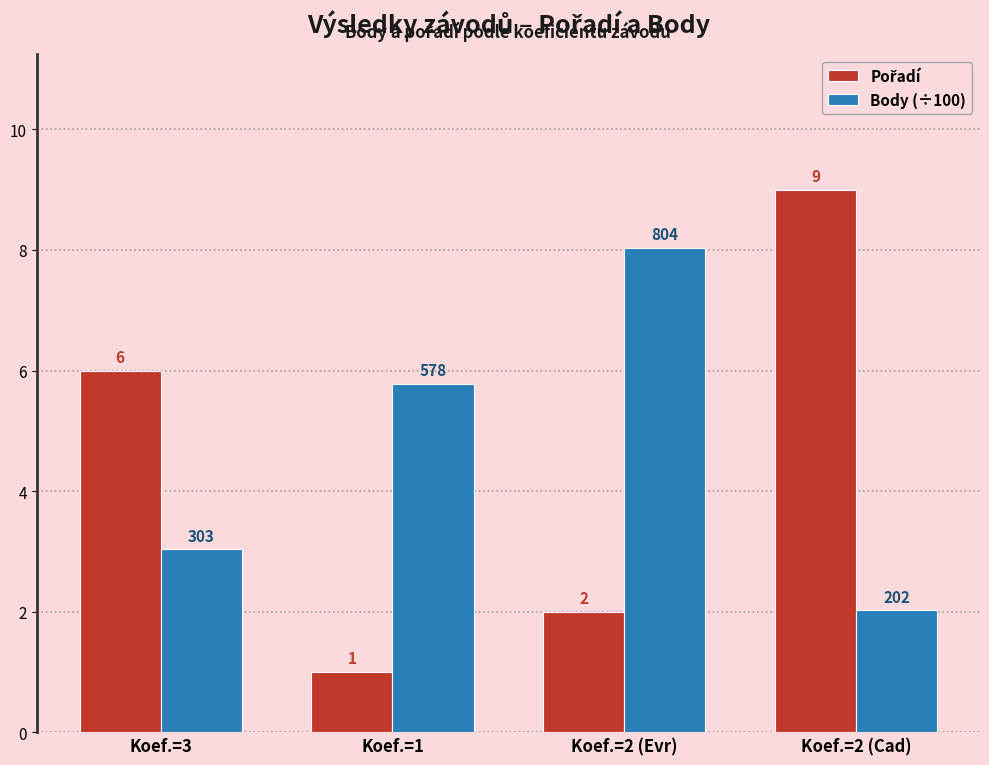

What position from the left is Koef.=3?

1